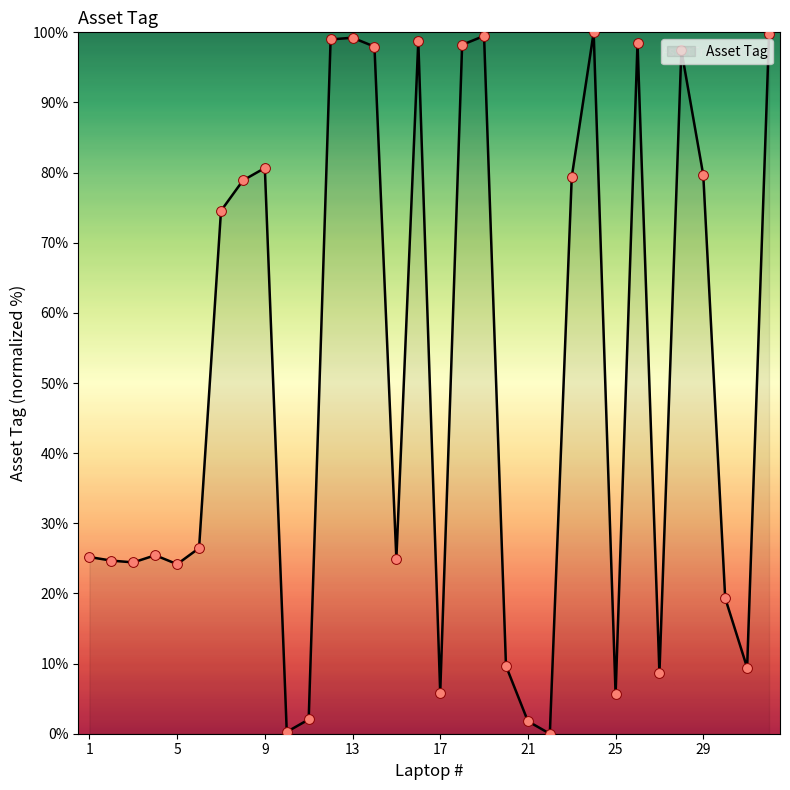

What is the maximum value shown in the chart?

100.0